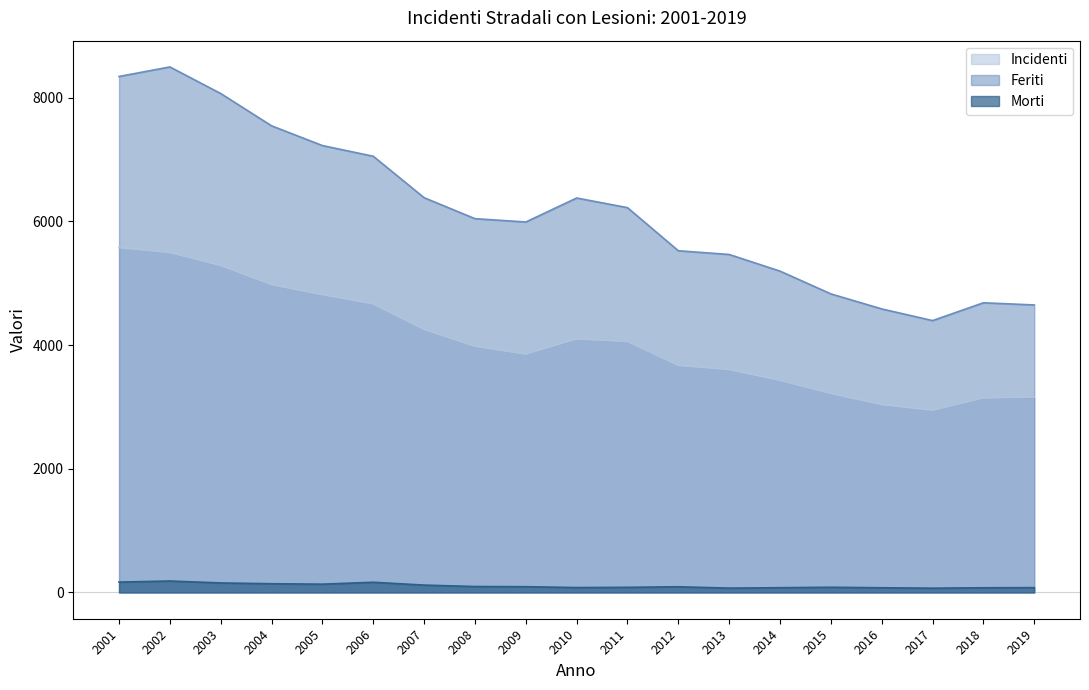

What is the spread (max minus min) of values at 2017?

4326